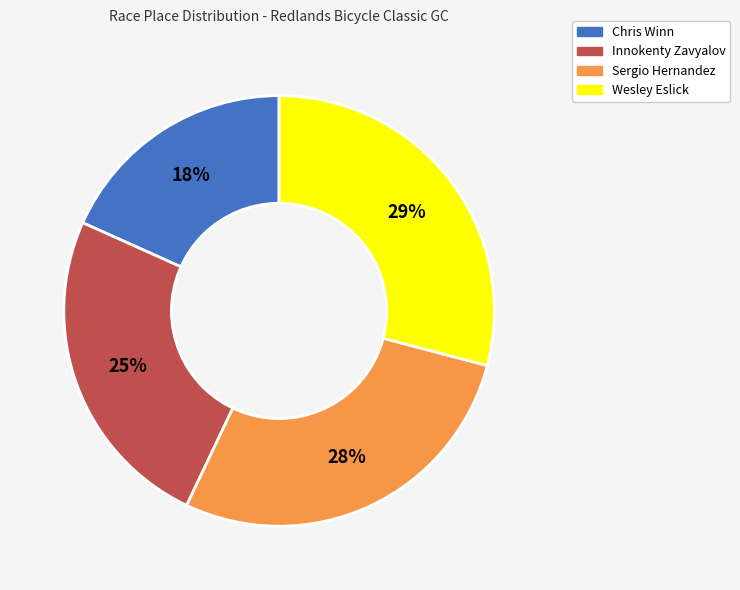

Is Sergio Hernandez the majority of the pie?

No